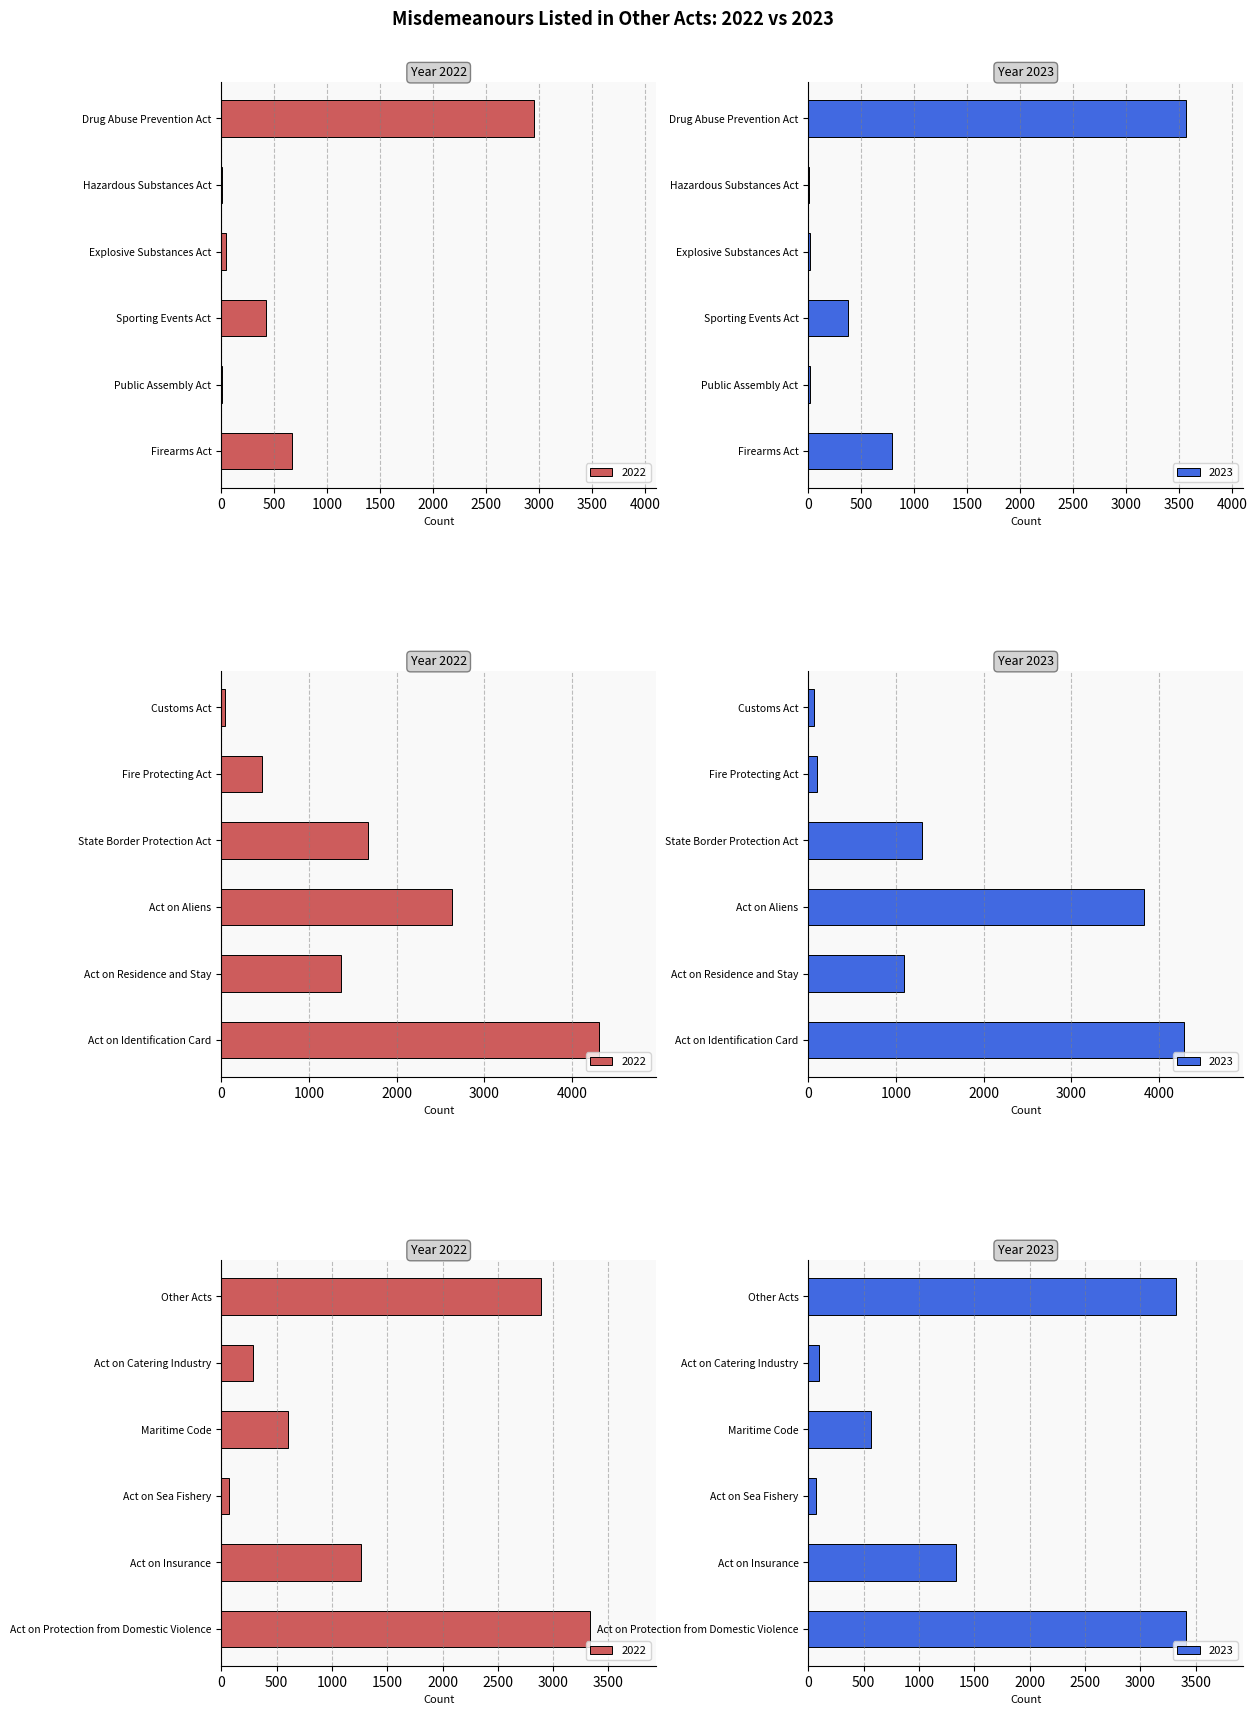

Rank the series by their maximum value, from lowest to highest.

2023, 2022